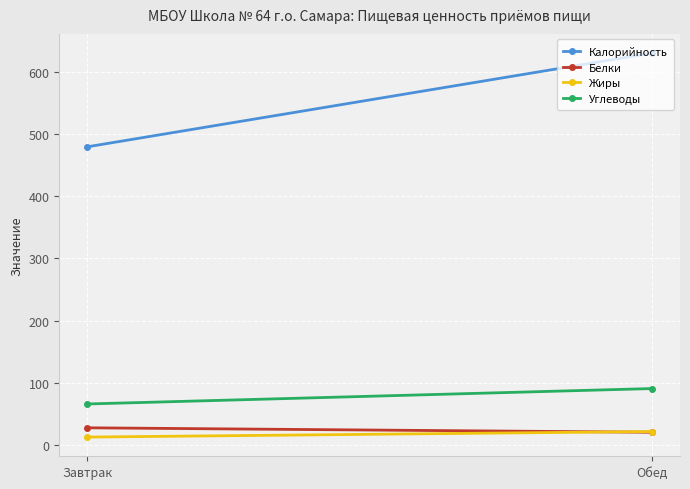

Is it true that Калорийность equals 631.0 at Обед?

True